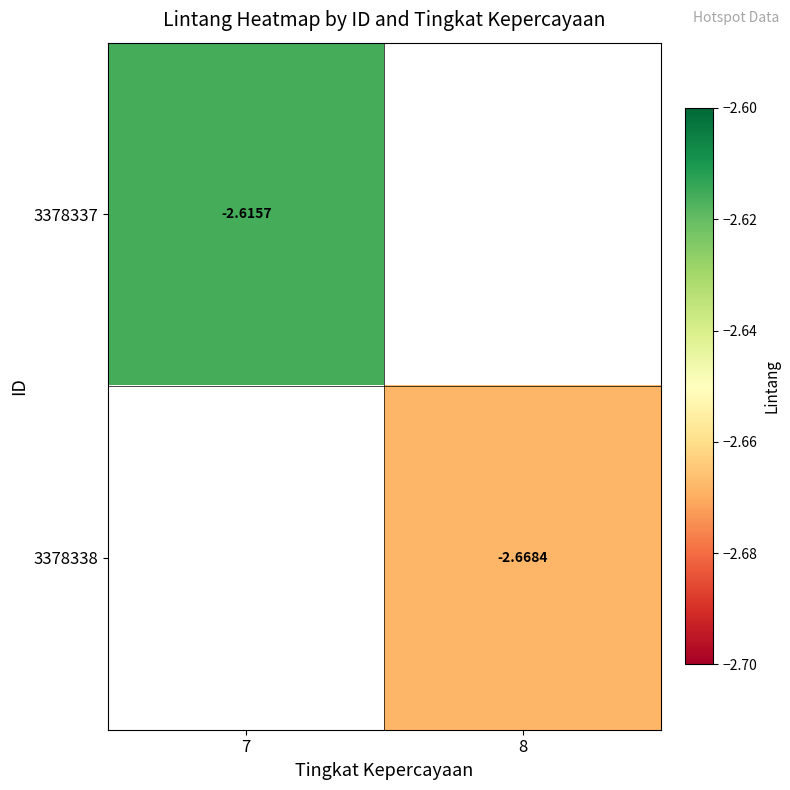

Is the value of 3378338 at 8 greater than the value of 3378337 at 7?

No